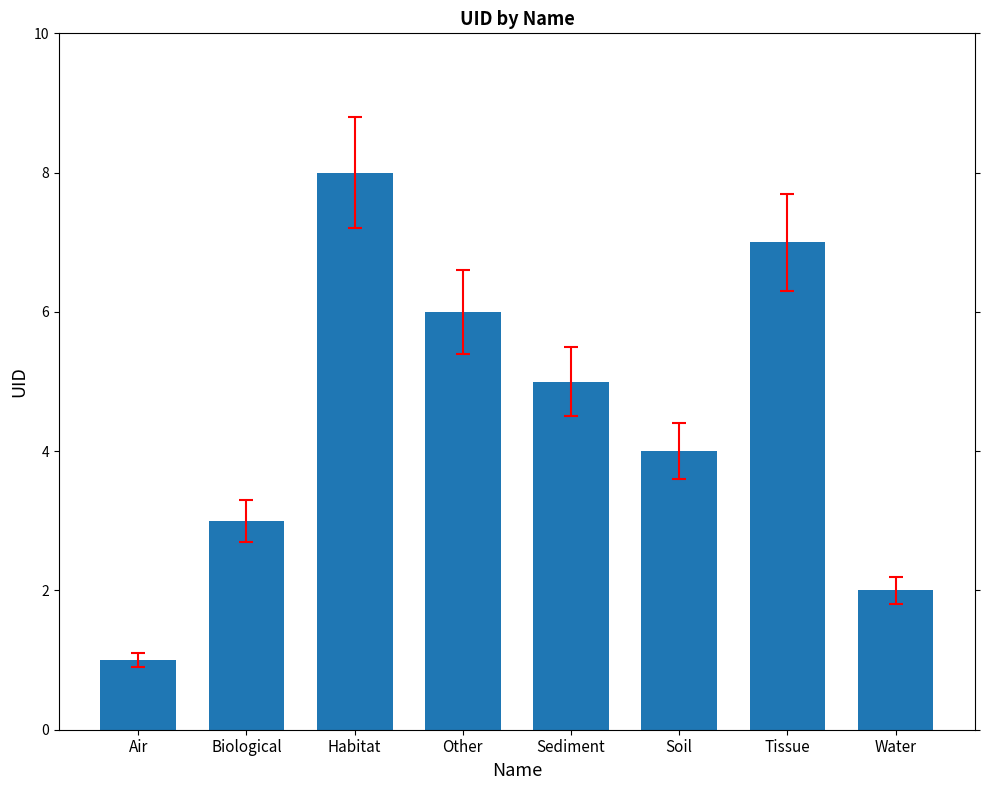

Where is the data nearest to the value 4?

Soil